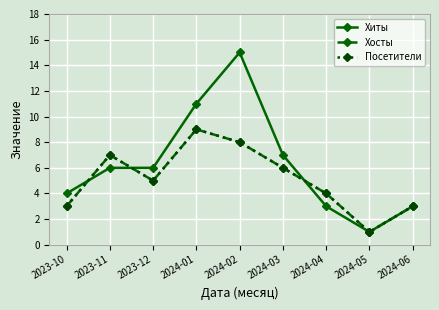

Reading left to right, extract all data points from this chart.

Хиты: 4	6	6	11	15	7	3	1	3
Хосты: 3	7	5	9	8	6	4	1	3
Посетители: 3	7	5	9	8	6	4	1	3